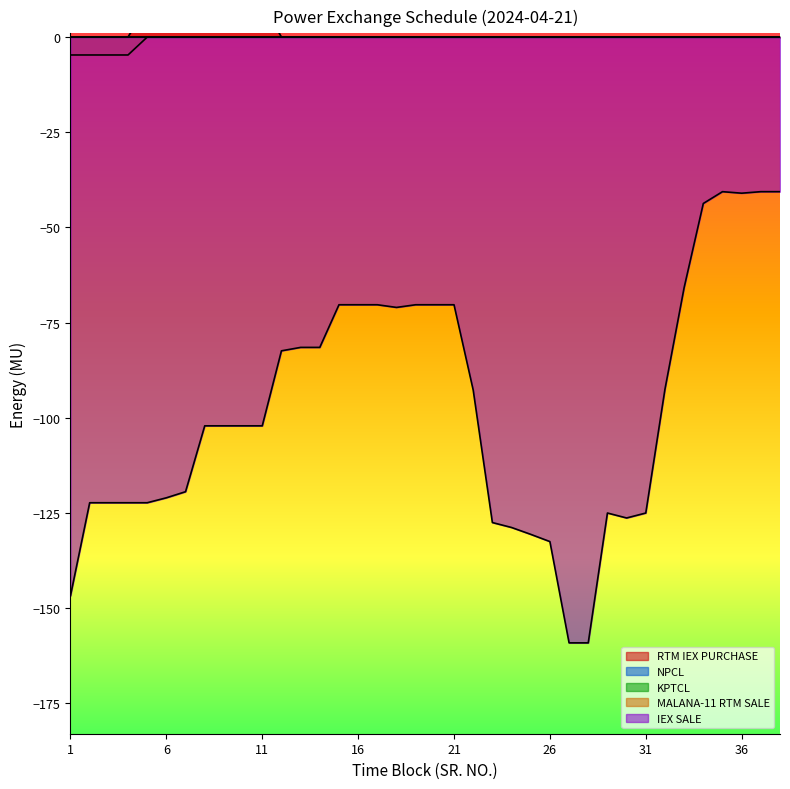

At which category does the chart reach its minimum across all series?

27